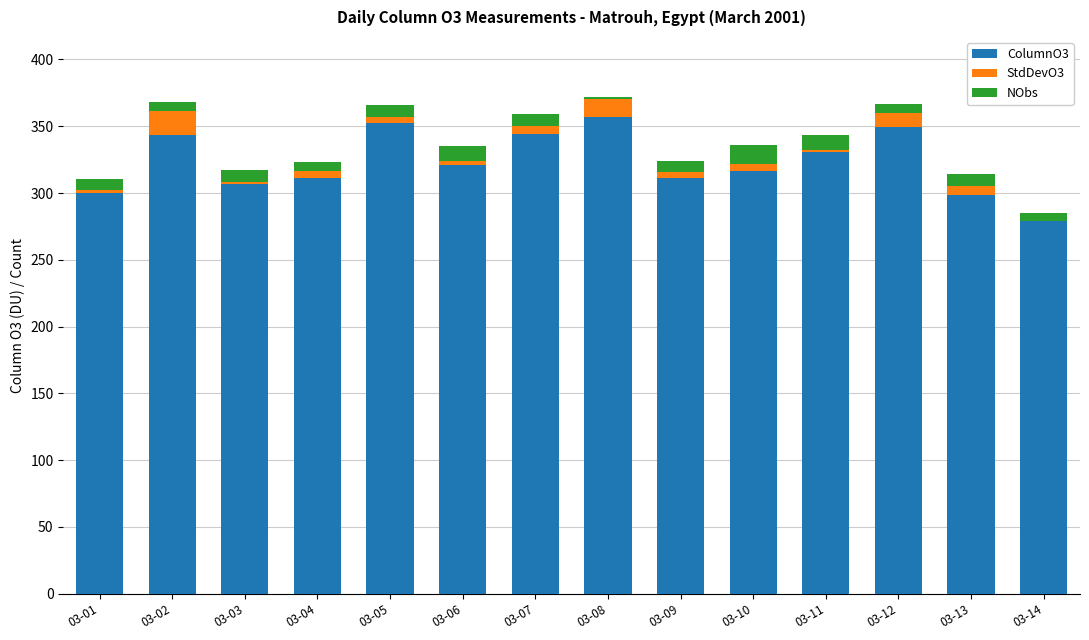

What are all the series names shown in the legend?

ColumnO3, StdDevO3, NObs